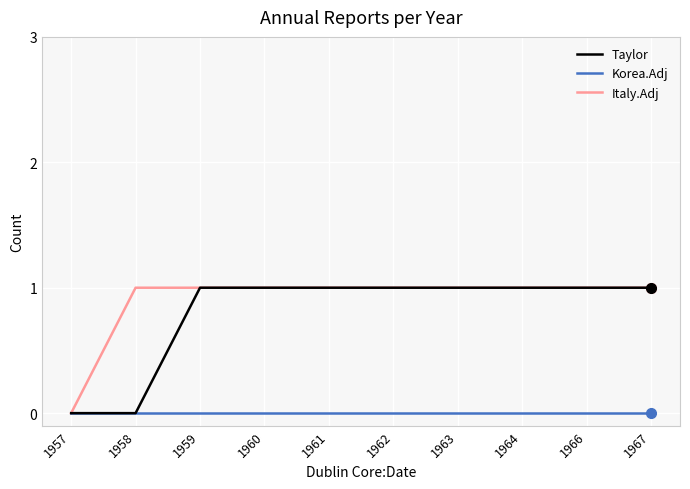

What is the sum of the Italy.Adj values at 1959 and 1963?

2